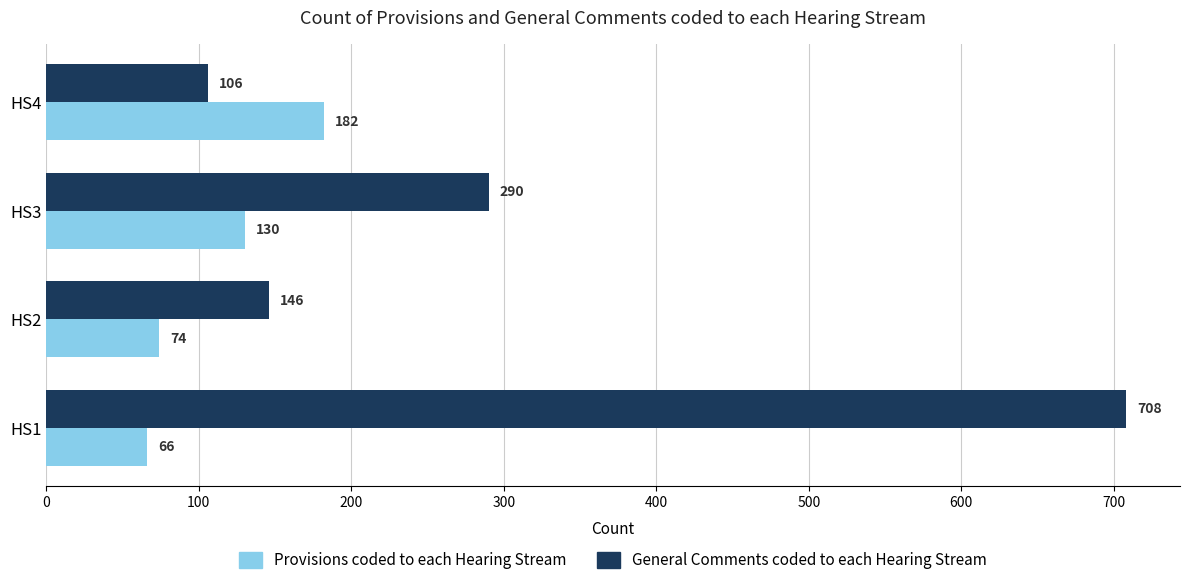

Rank the series at HS4 from lowest to highest value.

General Comments coded to each Hearing Stream, Provisions coded to each Hearing Stream